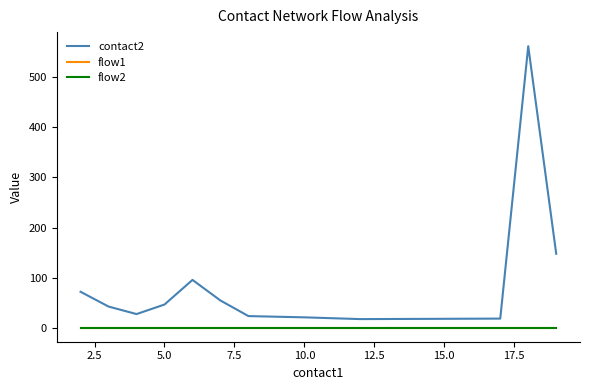

Does the chart have visible grid lines?

No